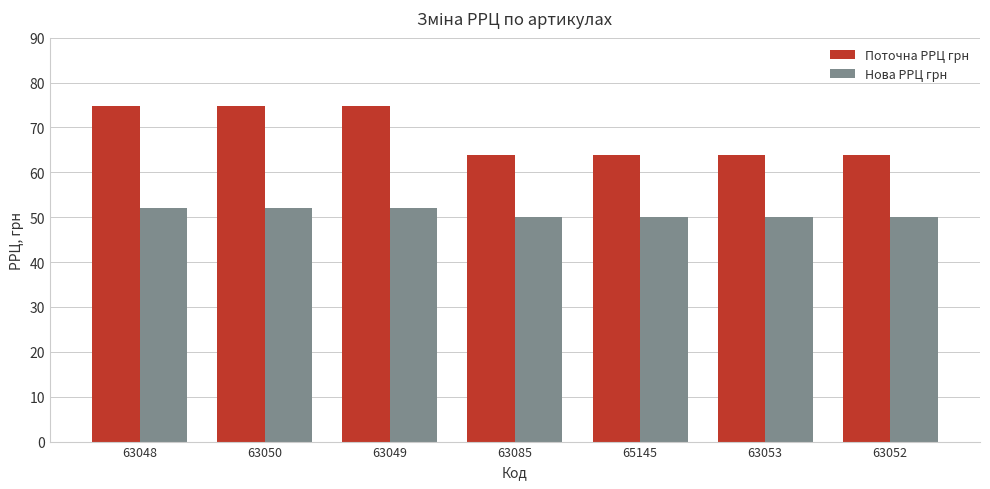

What is the smallest value displayed?

50.0